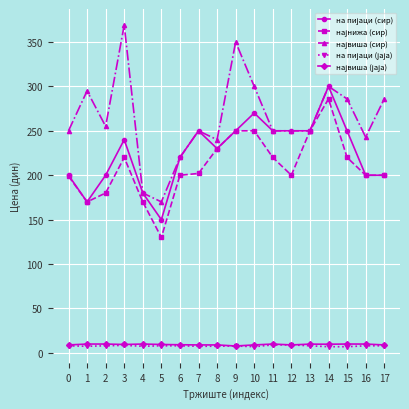

What is the difference between the highest and lowest values at 3?

360.5